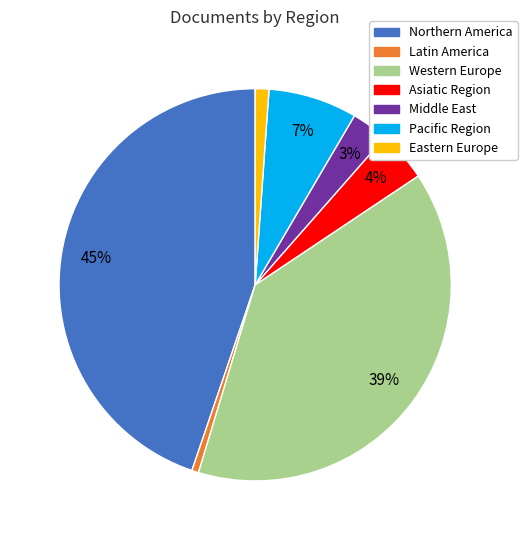

Does Middle East account for over 50% of the chart?

No